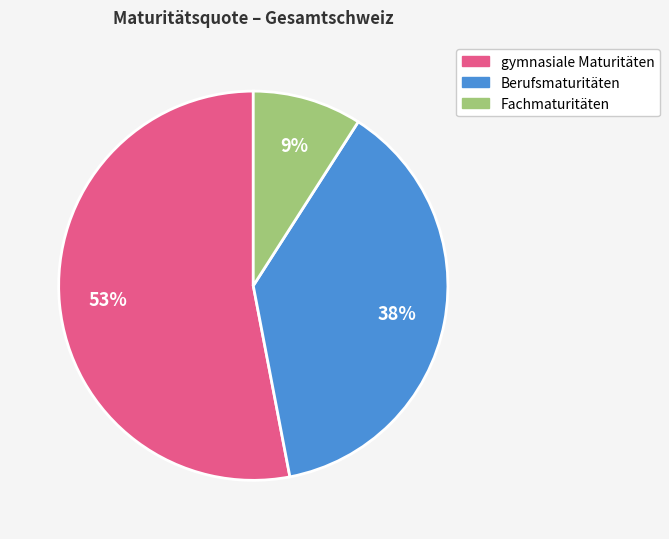

Rank the categories by value from highest to lowest.

gymnasiale Maturitäten, Berufsmaturitäten, Fachmaturitäten